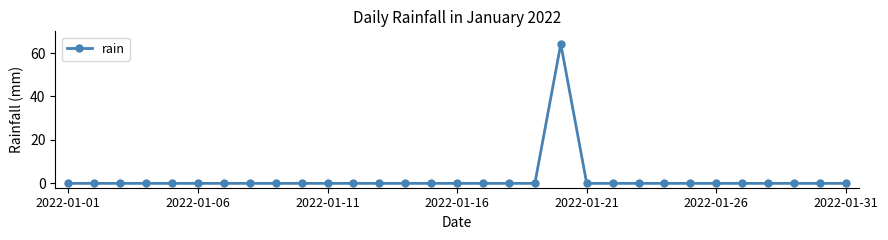

What is the average value?

2.1